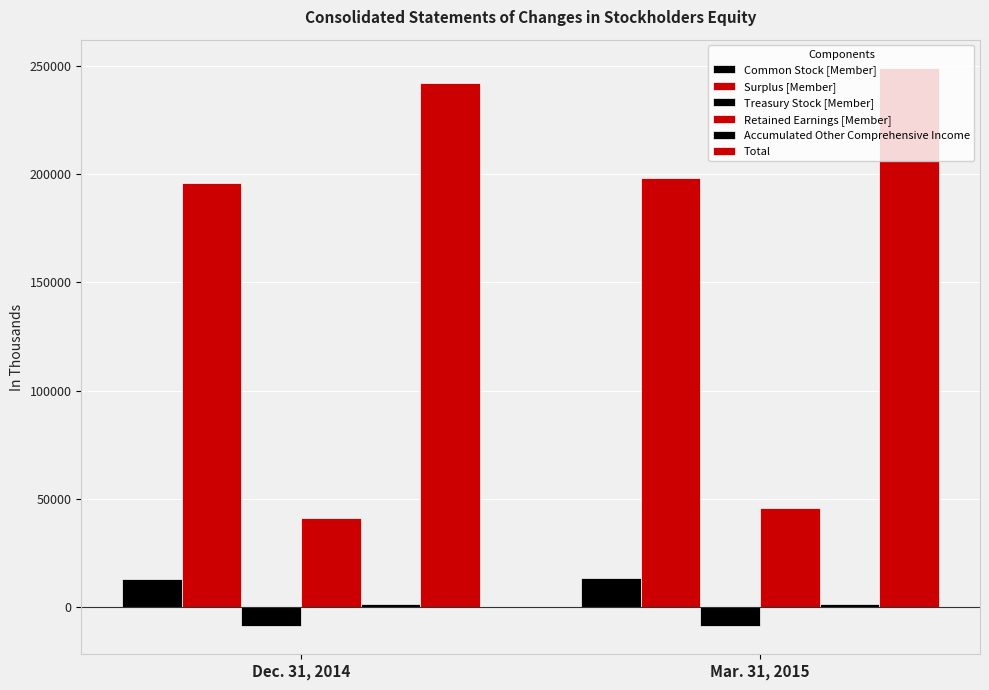

List the labels in order of Retained Earnings [Member] value, smallest first.

Dec. 31, 2014, Mar. 31, 2015